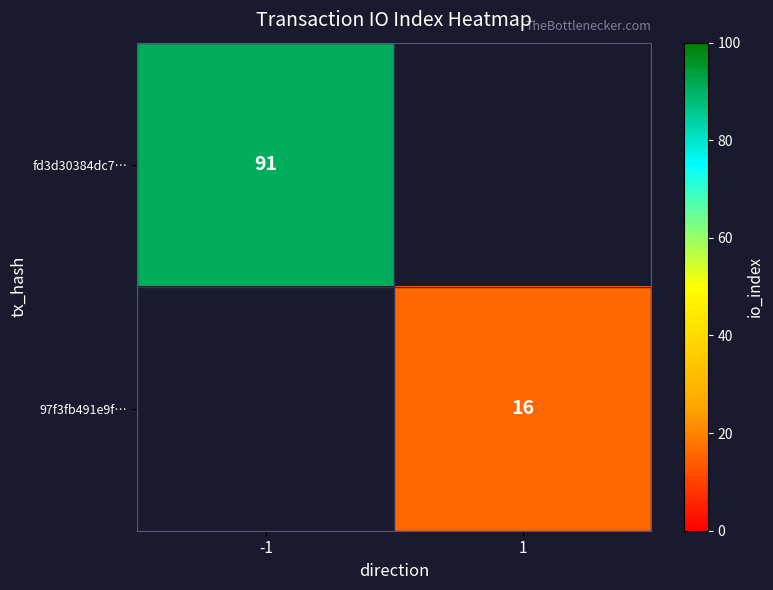

At how many categories does at least one series exceed 22?

1